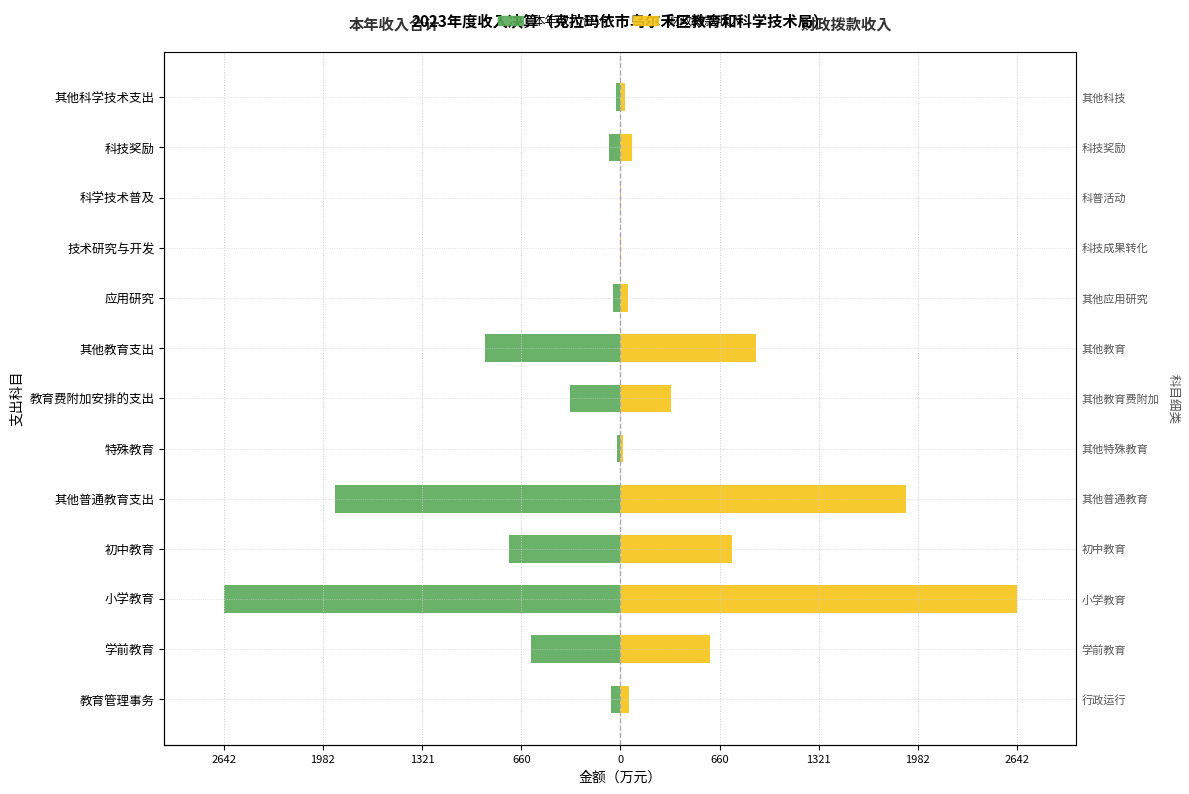

Are the bars grouped side by side (vs. stacked)?

Yes